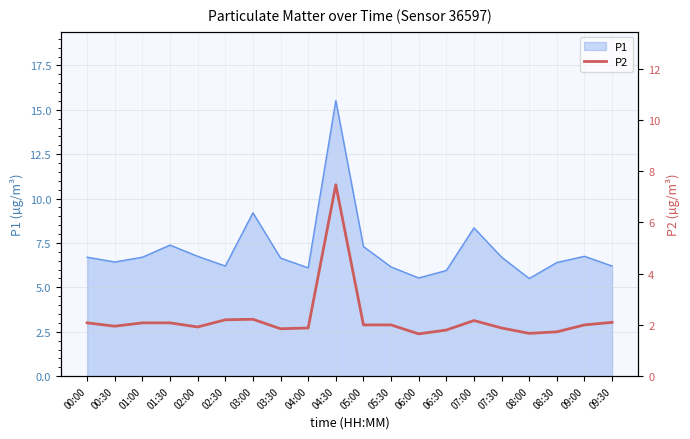

True or false: P1 has a value of 6.4 at 00:30.

True